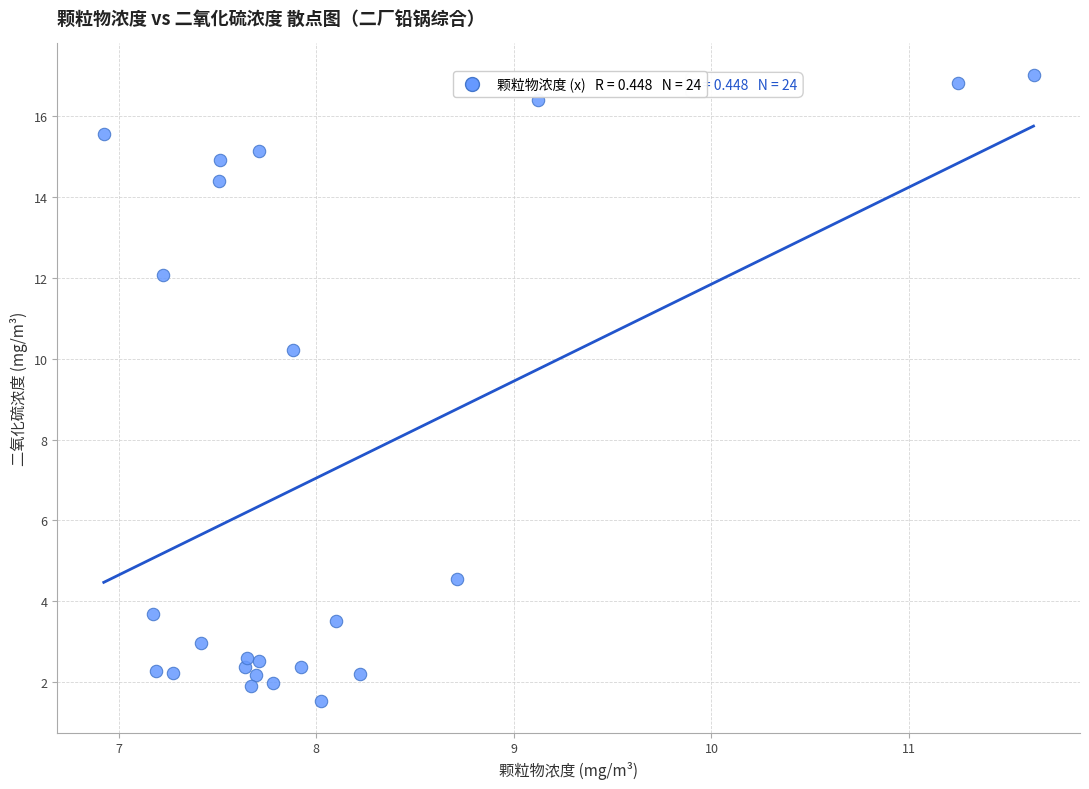

What Y value in the scatter plot is closest to 9?

10.2